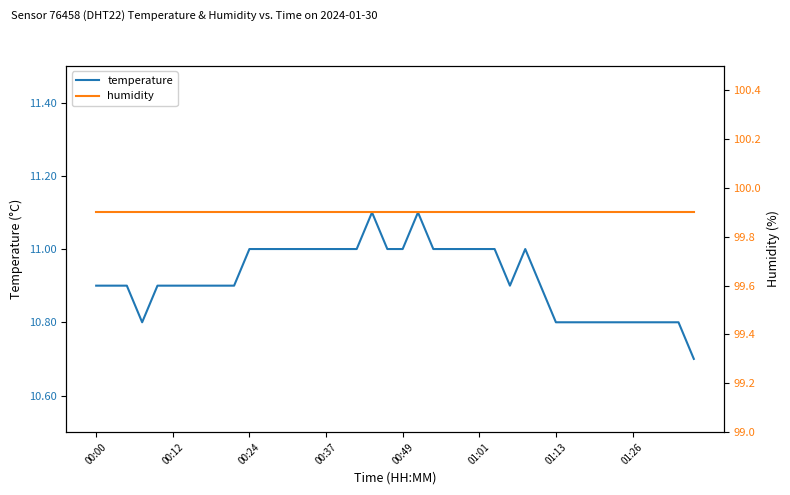

Which category has the highest value across all series?

00:00